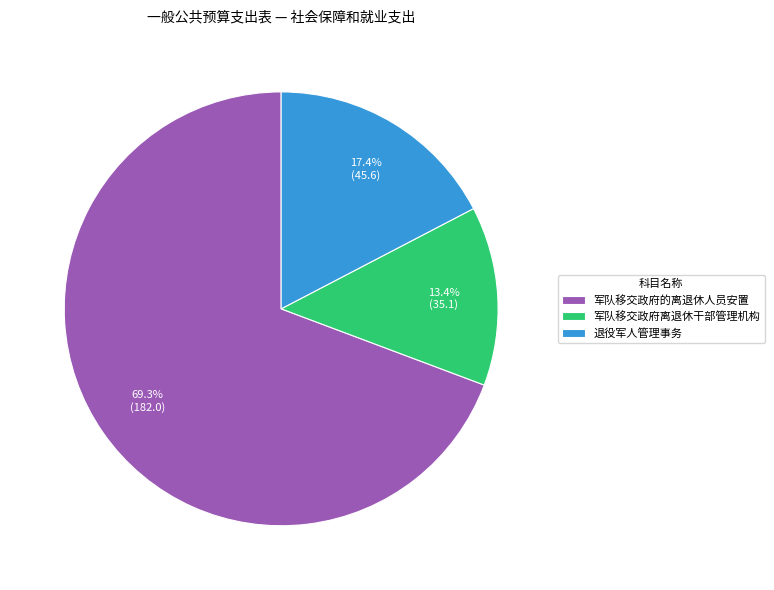

Approximately how many times larger is the value at 军队移交政府离退休干部管理机构 compared to 退役军人管理事务?

0.8